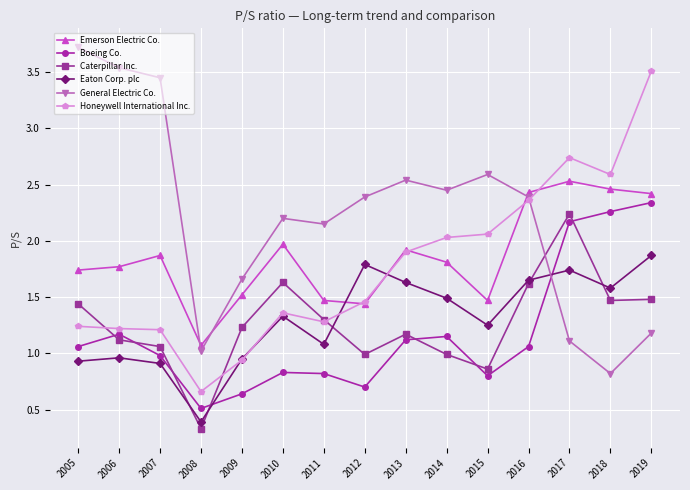

Which category has the lowest value in the Honeywell International Inc. series?

2008